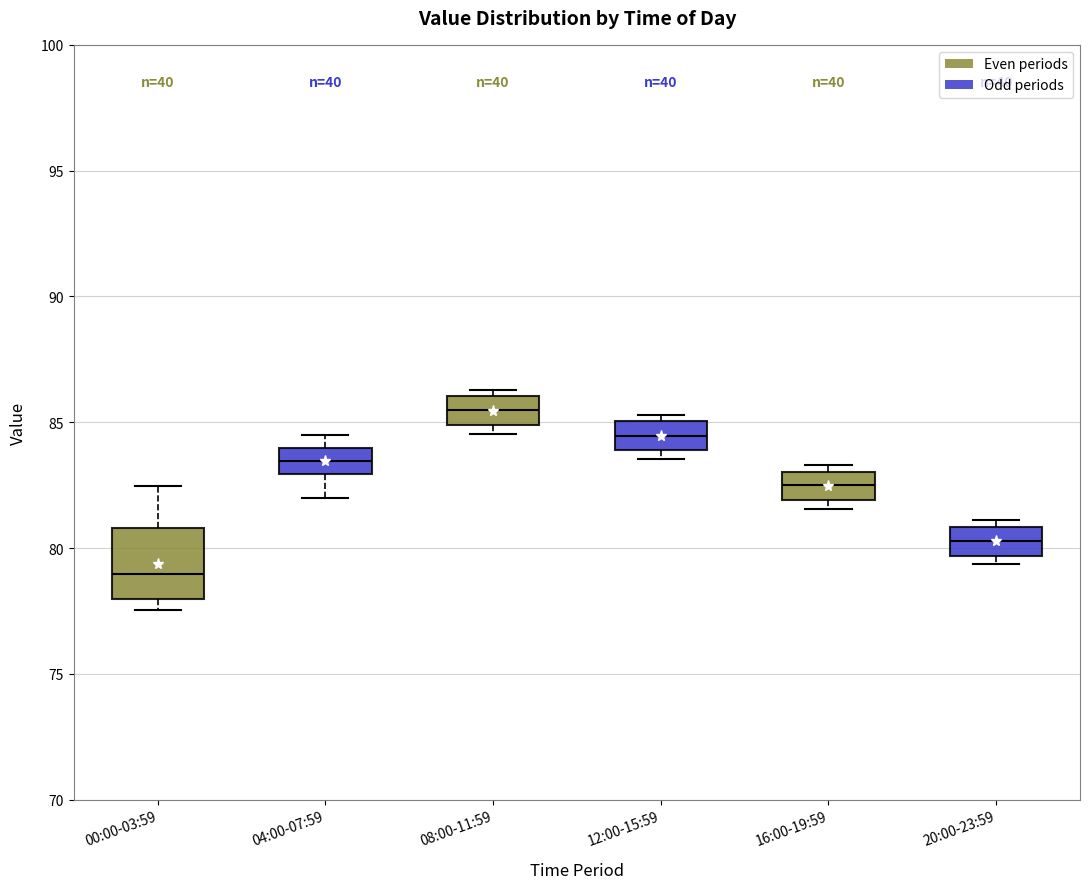

Where is the upper edge of the box for 00:00-03:59 on the y-axis? The values are not printed on the chart, so give them approximately, as read against the axis.

81.0